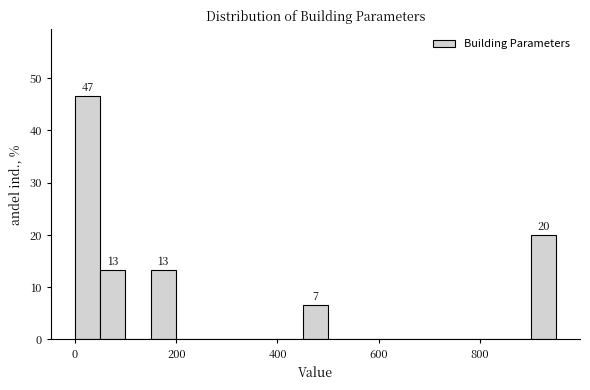

Around what value on the x-axis is the tallest bar? Give the approximate position of its centre, as read against the axis.

20